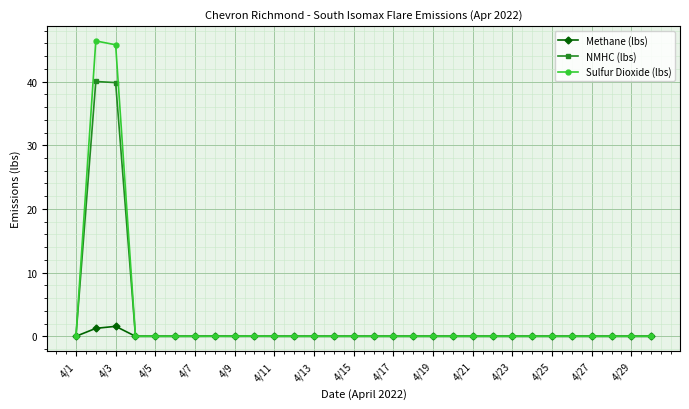

Which series has the largest range (max minus min)?

Sulfur Dioxide (lbs)